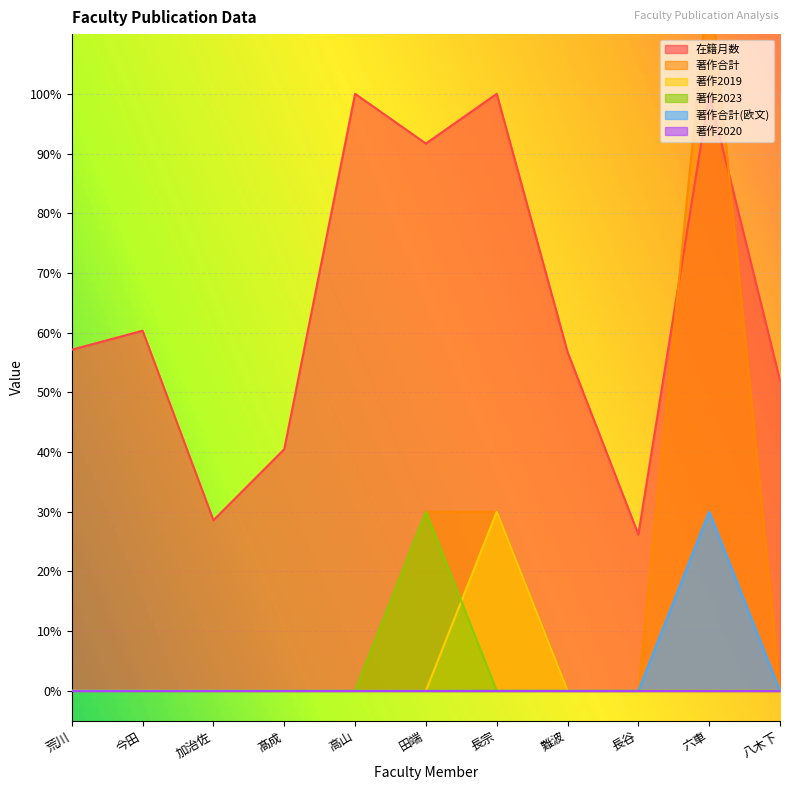

The 著作合計(欧文) series shows 15.8 at 長谷. True or false?

False